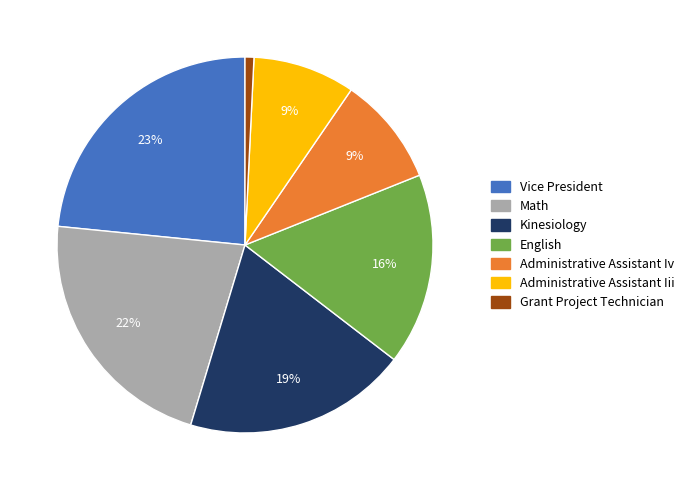

What percentage is the Math slice, to the nearest percent?

22%